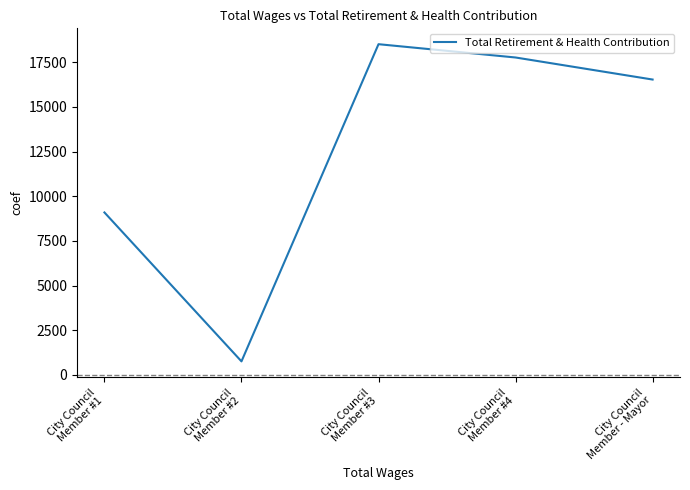

Where is the data nearest to the value 9634?

City Council
Member #1